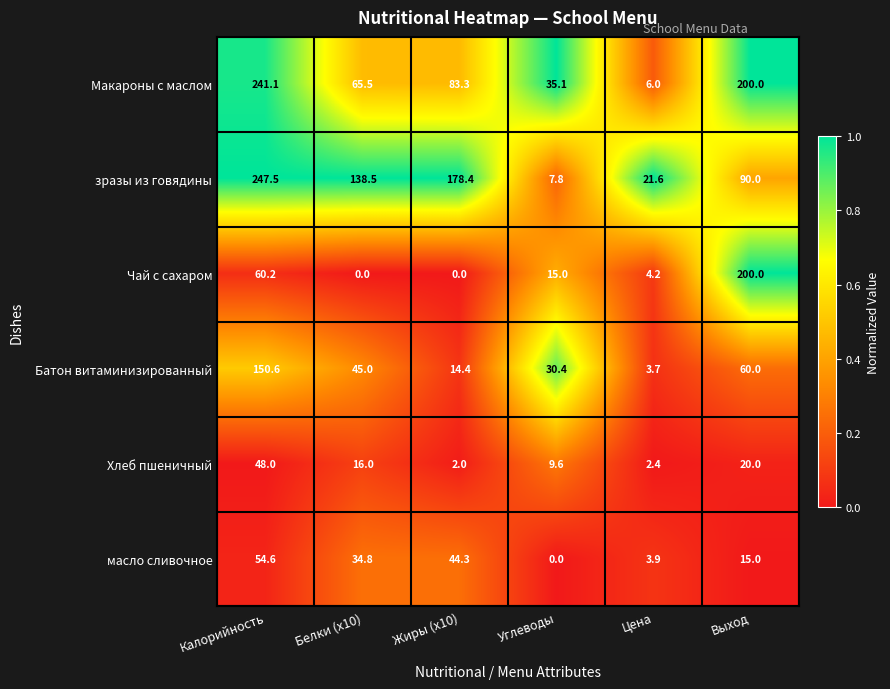

True or false: Батон витаминизированный has a value of 30.4 at Углеводы.

True